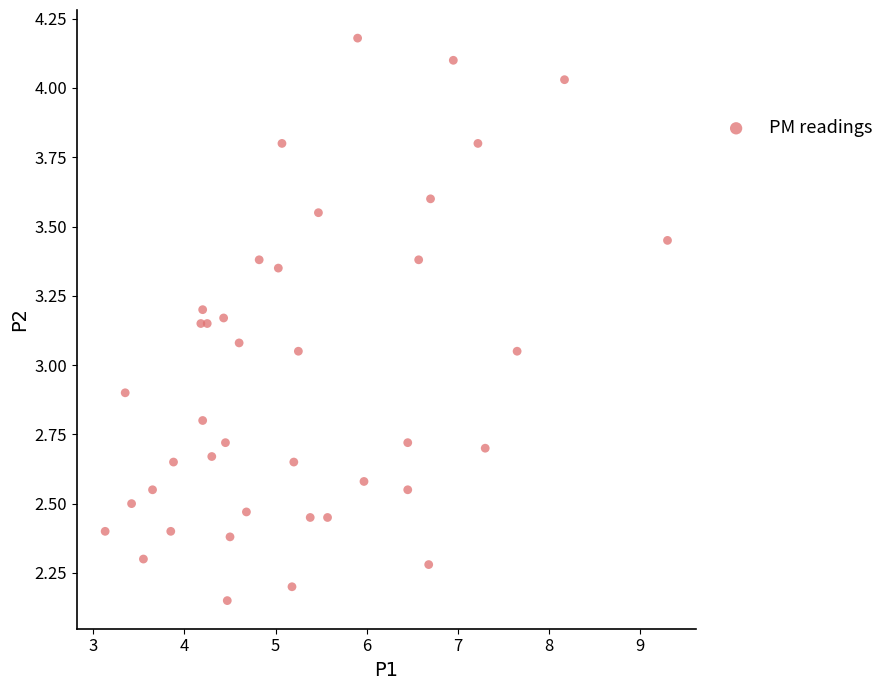

What is the range of X values (max minus min)?

6.2